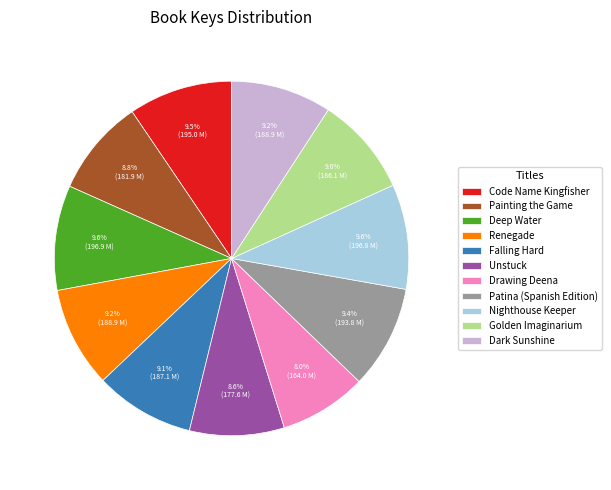

What percentage is the Unstuck slice, to the nearest percent?

9%